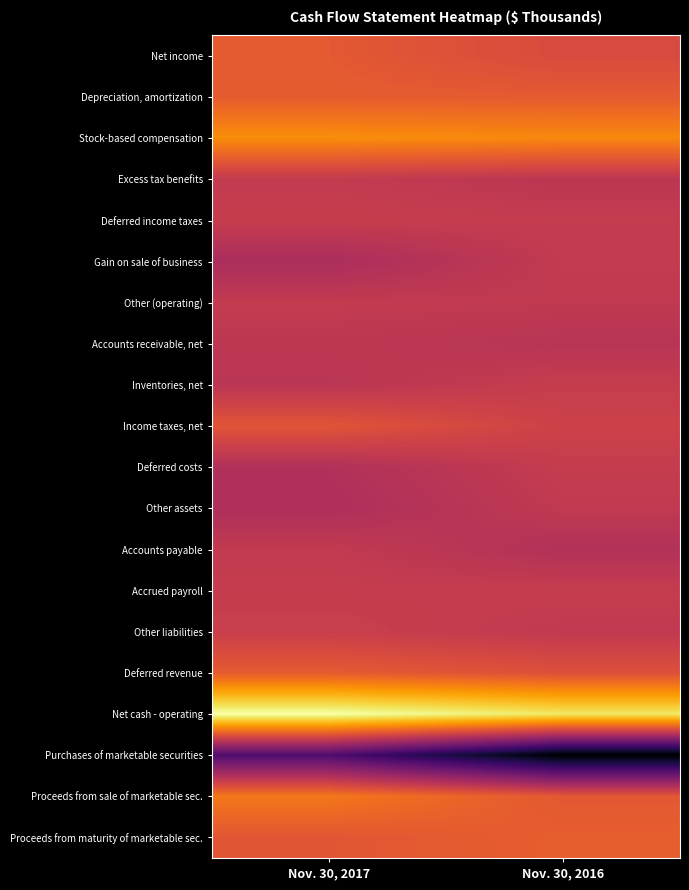

Reading left to right, extract all data points from this chart.

Net income: Nov. 30, 2017=12009	Nov. 30, 2016=7014
Depreciation, amortization: Nov. 30, 2017=12716	Nov. 30, 2016=12442
Stock-based compensation: Nov. 30, 2017=26343	Nov. 30, 2016=25050
Excess tax benefits: Nov. 30, 2017=0	Nov. 30, 2016=-2023
Deferred income taxes: Nov. 30, 2017=1158	Nov. 30, 2016=391
Gain on sale of business: Nov. 30, 2017=-7382	Nov. 30, 2016=0
Other (operating): Nov. 30, 2017=88	Nov. 30, 2016=-555
Accounts receivable, net: Nov. 30, 2017=-1531	Nov. 30, 2016=-3054
Inventories, net: Nov. 30, 2017=-2485	Nov. 30, 2016=931
Income taxes, net: Nov. 30, 2017=10594	Nov. 30, 2016=3138
Deferred costs: Nov. 30, 2017=-5294	Nov. 30, 2016=567
Other assets: Nov. 30, 2017=-6389	Nov. 30, 2016=-469
Accounts payable: Nov. 30, 2017=-63	Nov. 30, 2016=-4889
Accrued payroll: Nov. 30, 2017=629	Nov. 30, 2016=898
Other liabilities: Nov. 30, 2017=1957	Nov. 30, 2016=-646
Deferred revenue: Nov. 30, 2017=12565	Nov. 30, 2016=8916
Net cash - operating: Nov. 30, 2017=54915	Nov. 30, 2016=47711
Purchases of marketable securities: Nov. 30, 2017=-32810	Nov. 30, 2016=-59561
Proceeds from sale of marketable sec.: Nov. 30, 2017=20820	Nov. 30, 2016=11530
Proceeds from maturity of marketable sec.: Nov. 30, 2017=11027	Nov. 30, 2016=13590